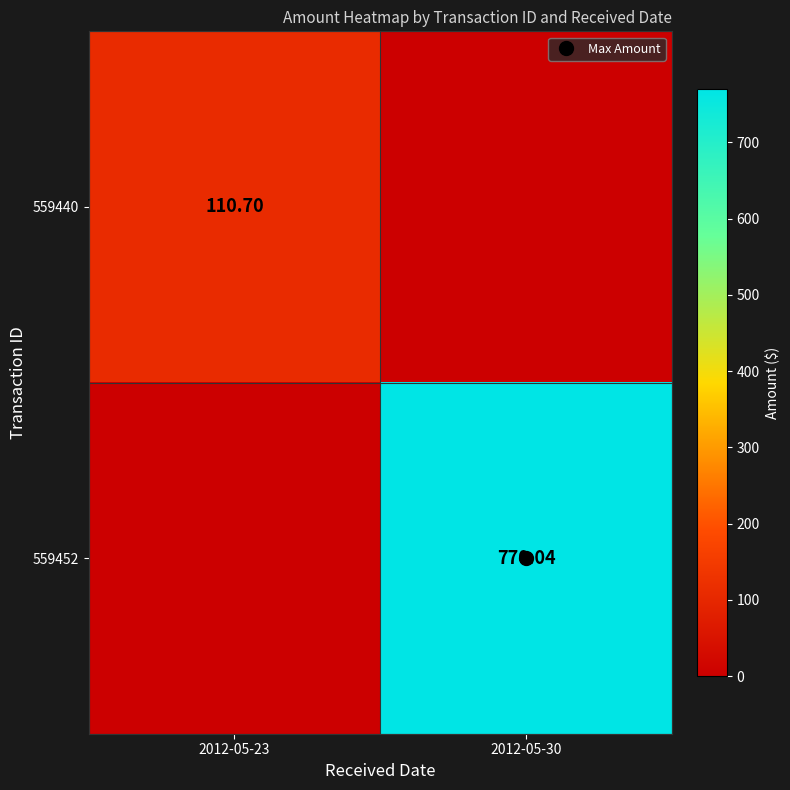

True or false: 559452 has a value of 770.0 at 2012-05-30.

True